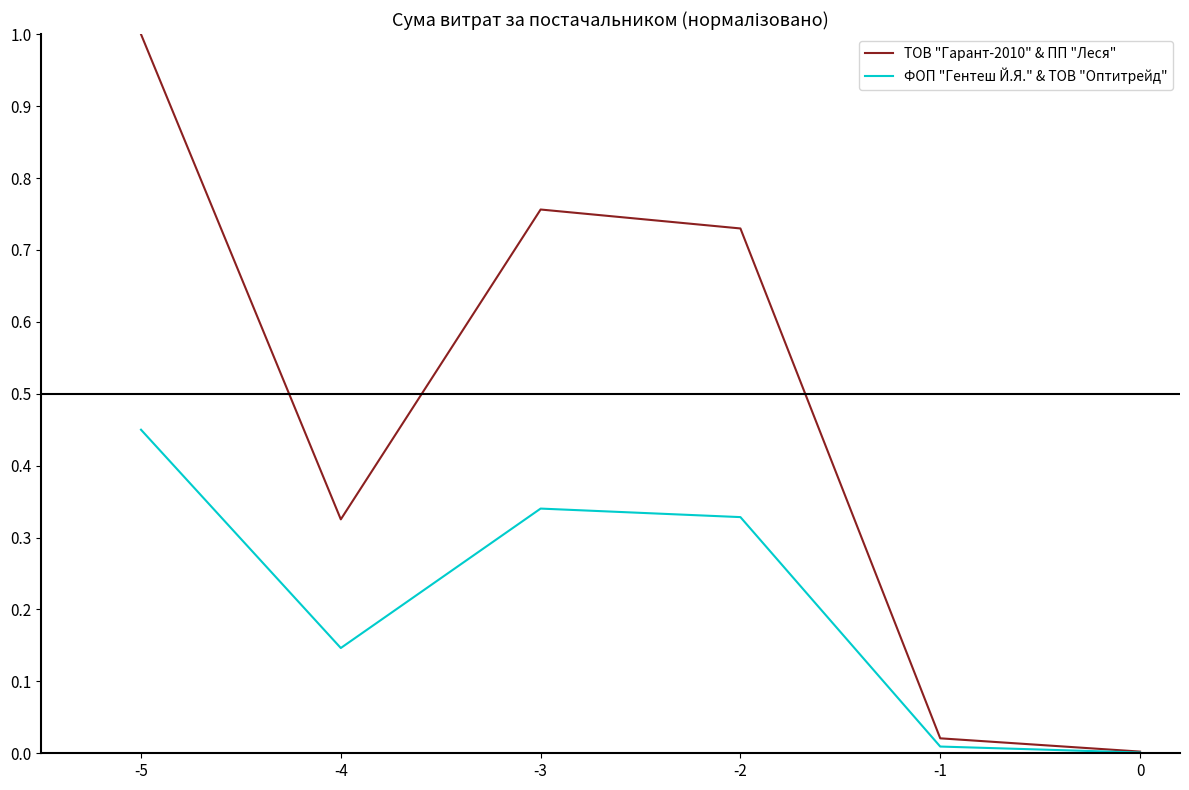

The ФОП "Гентеш Й.Я." & ТОВ "Оптитрейд" series shows 0.6 at -3. True or false?

False